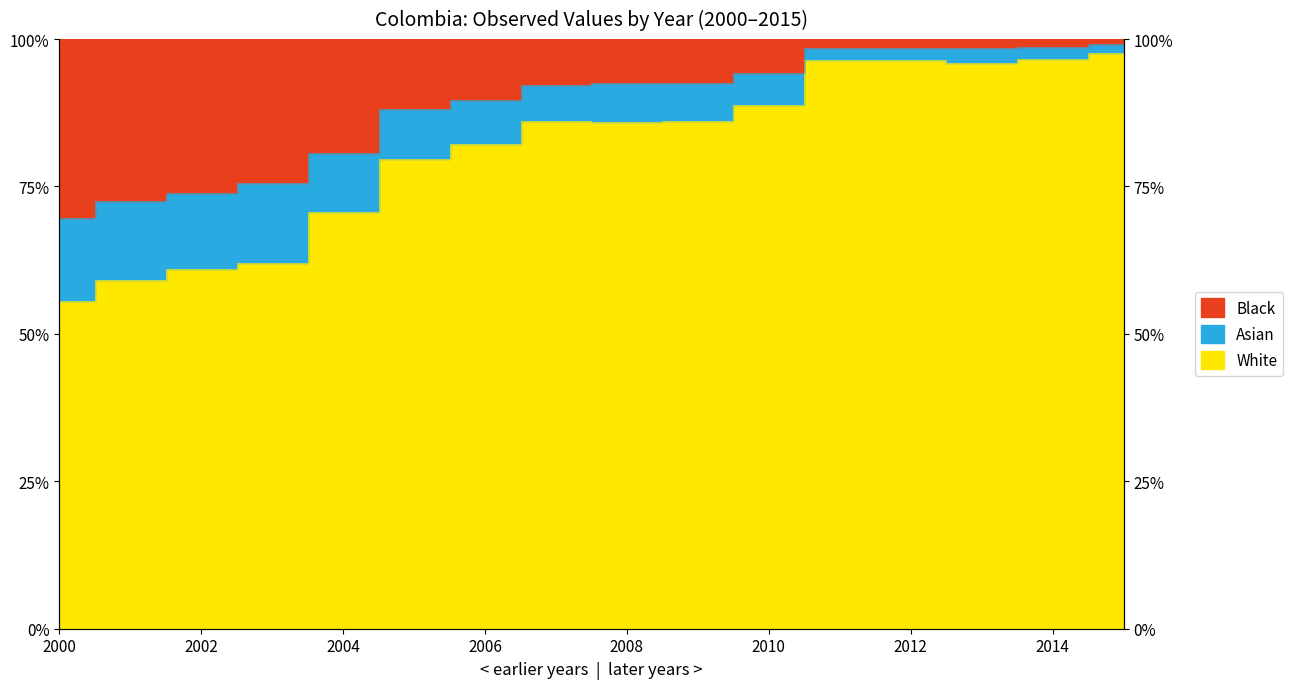

What is the difference between the highest and lowest values at 2002?

13.0